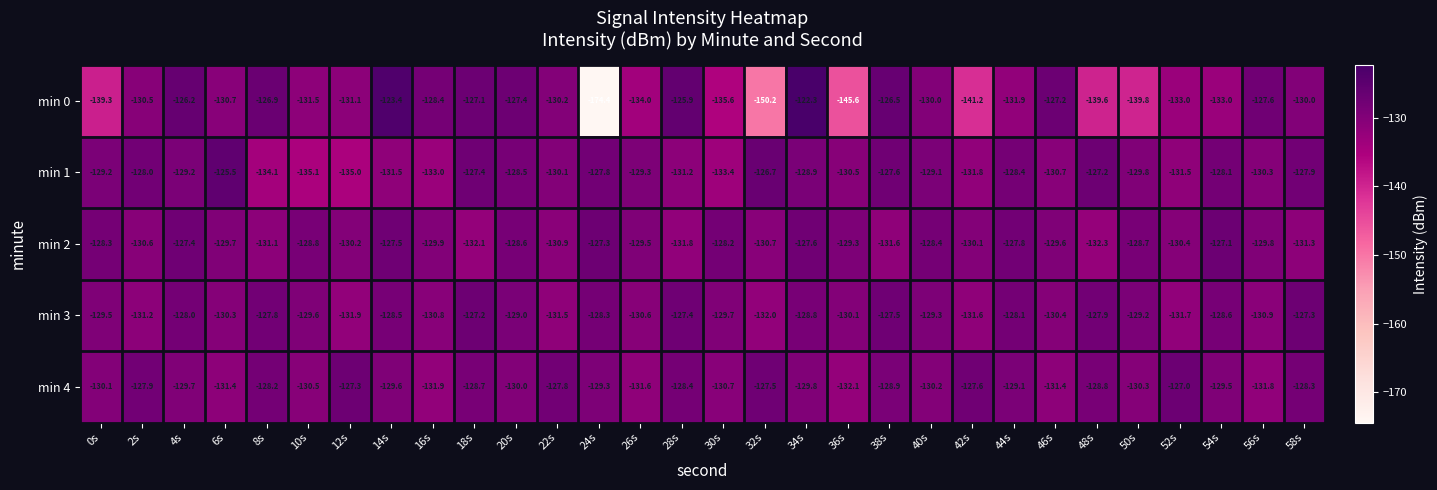

Is it true that min 1 equals -128.1 at 54s?

True